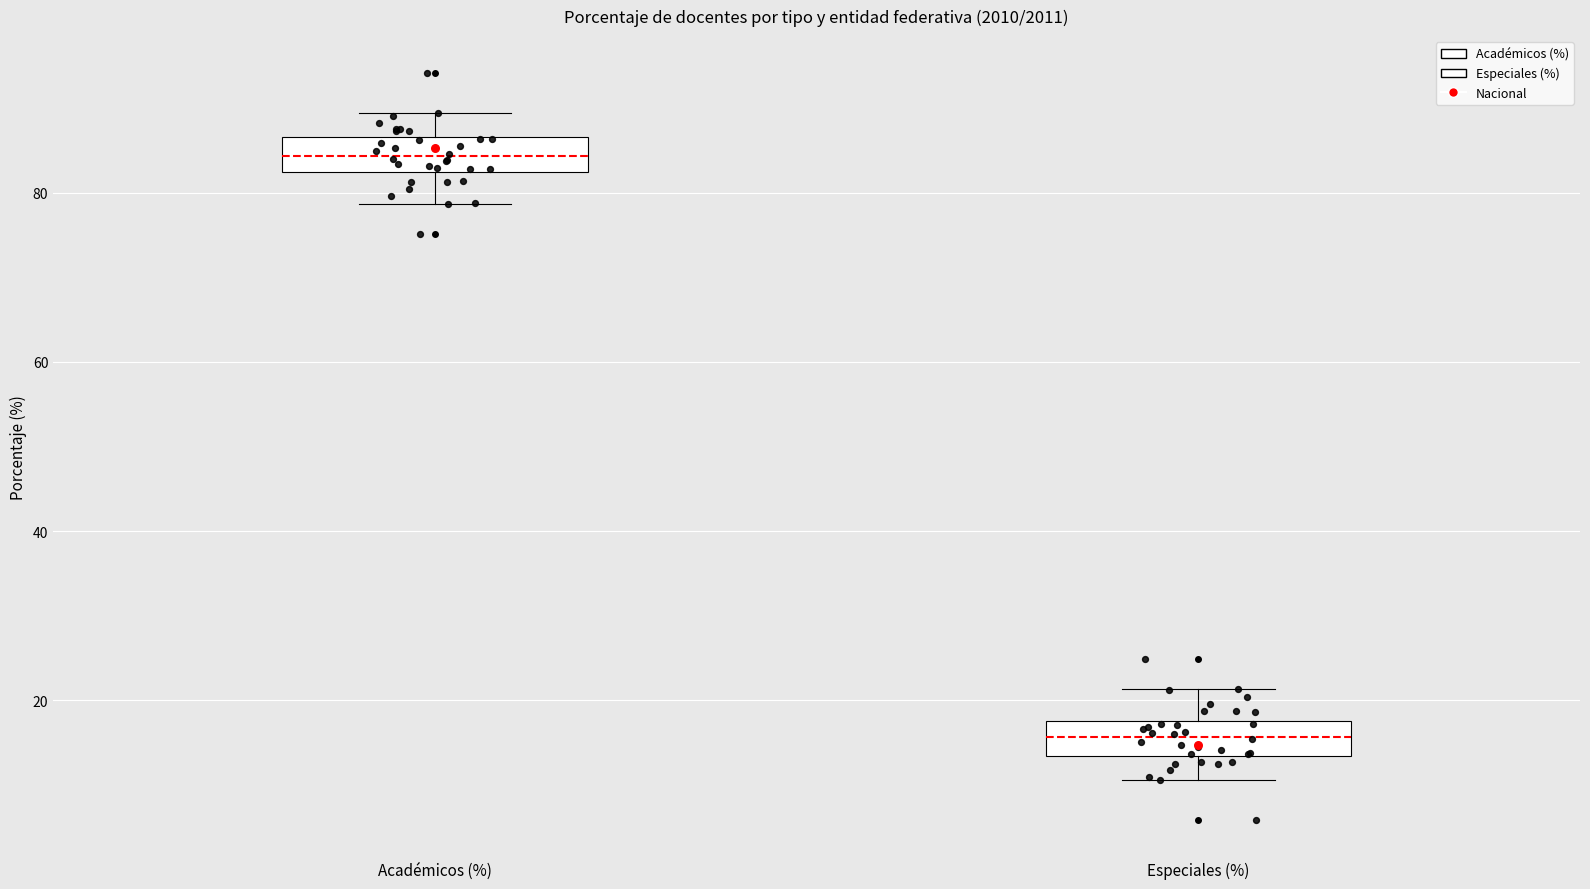

Reading left to right, read every box against the y-axis: the position of its median line, the range the box covers, and the ends of its whiskers. The values are not printed on the chart, so give them approximately, as read against the axis.

Académicos (%): median 84, box 82 to 86, whiskers 78 to 90
Especiales (%): median 16, box 14 to 18, whiskers 10 to 22